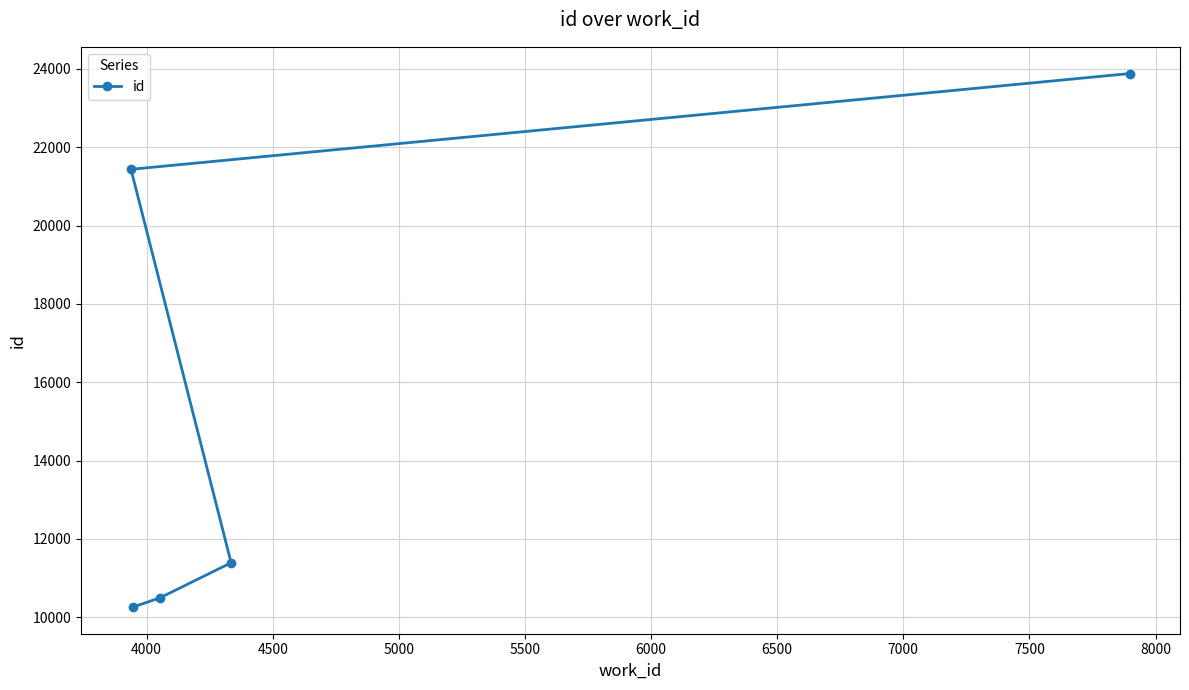

What is the sum of all values?

77457